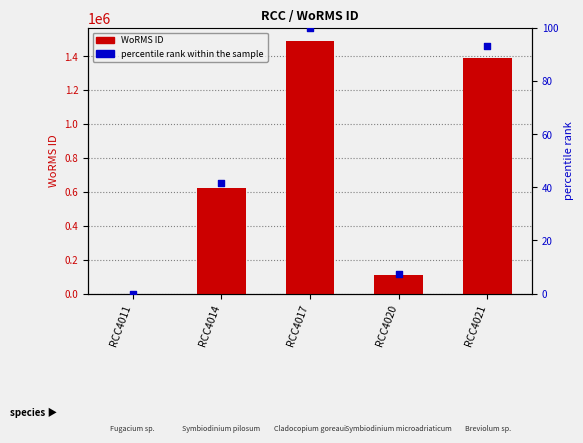

At how many categories does at least one series exceed 738201?

2